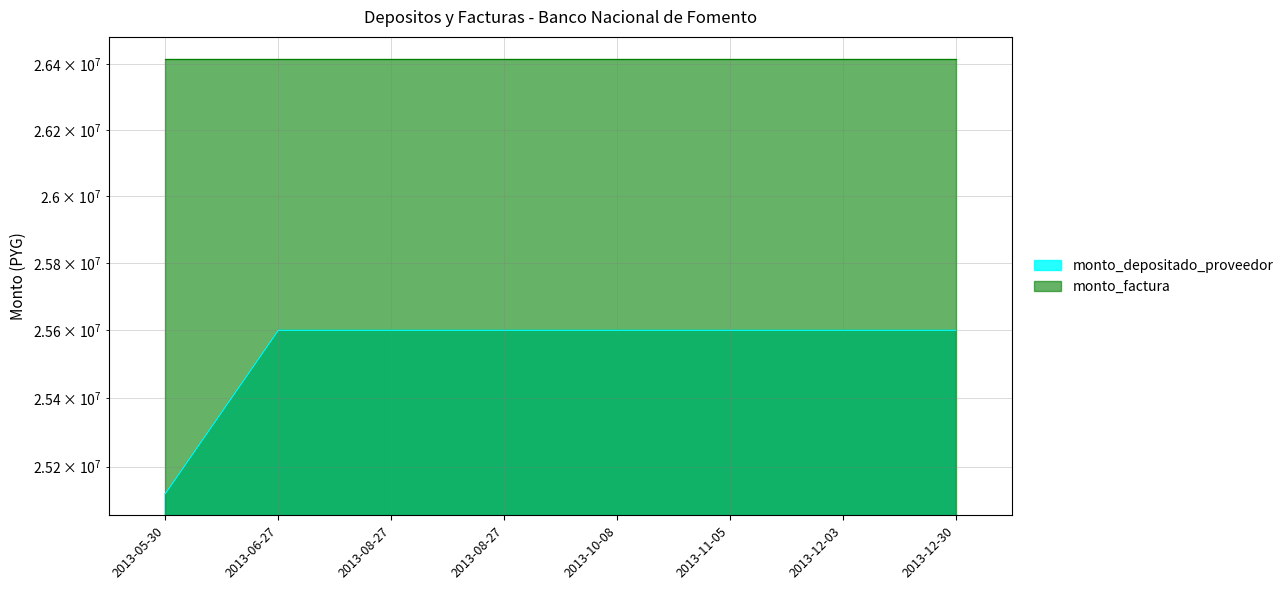

Count the number of categories in the chart.

8